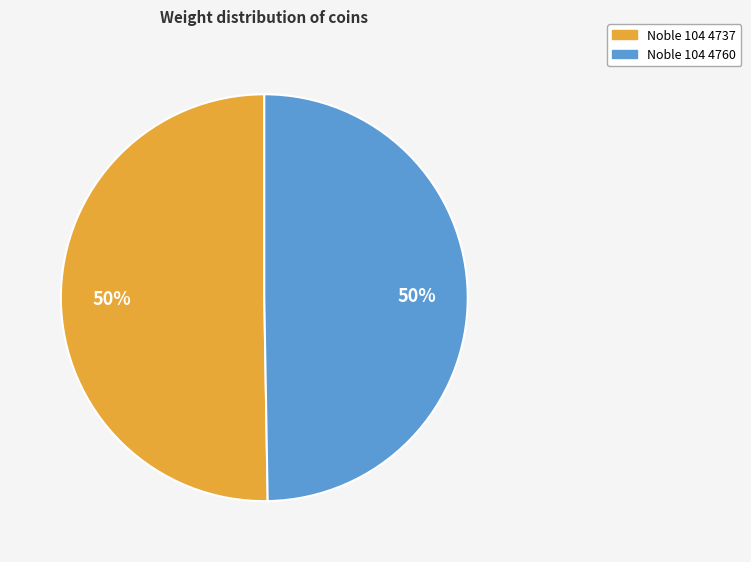

How many segments does this pie chart have?

2